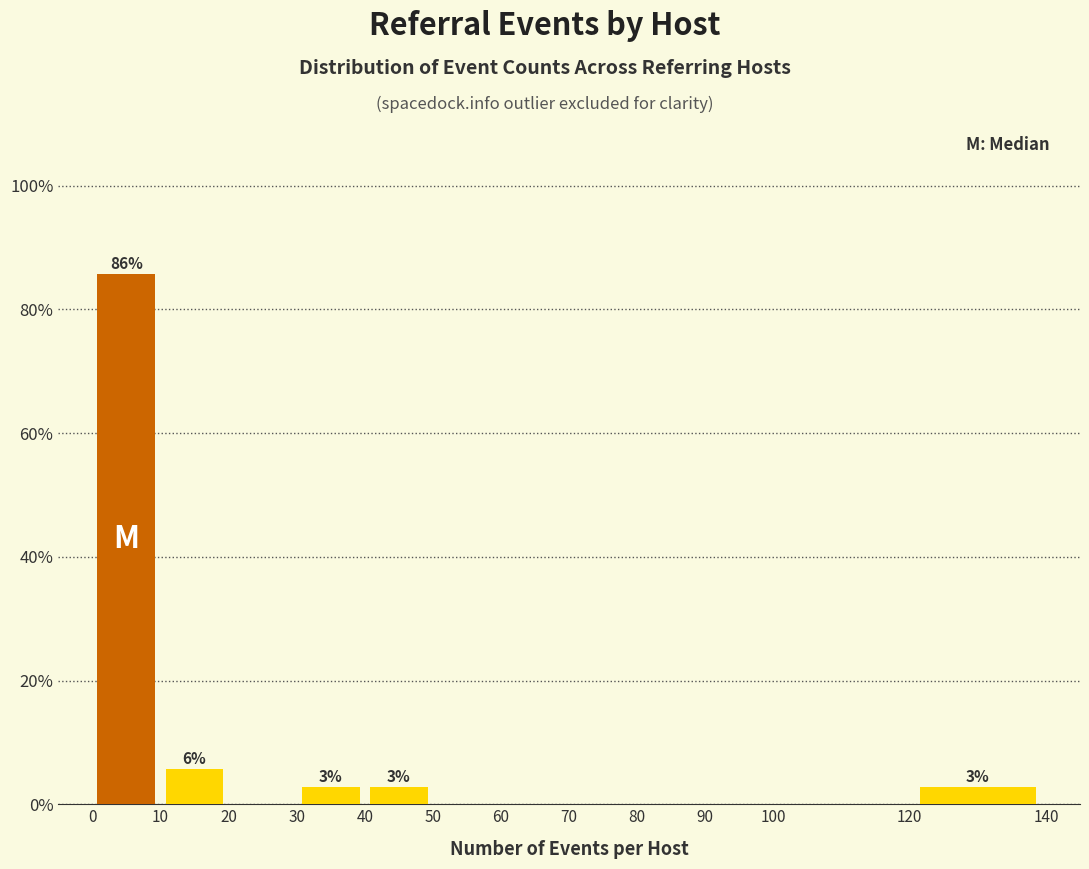

Which range on the x-axis has the tallest bar?

0 to 10